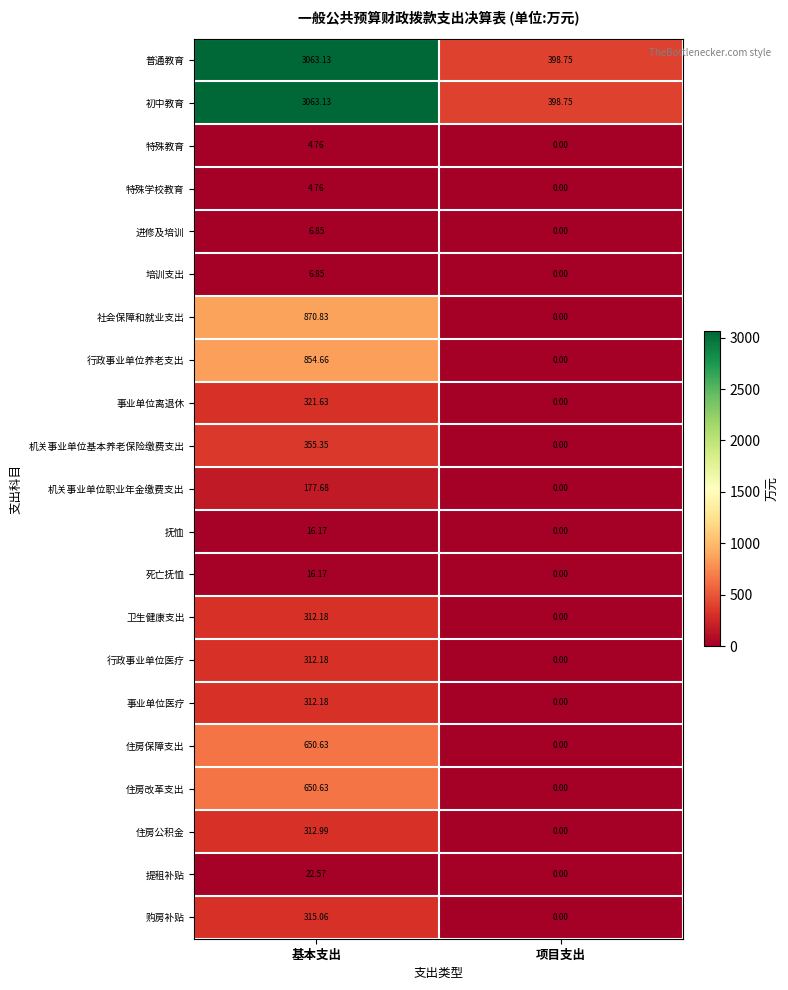

At which label is 机关事业单位职业年金缴费支出 closest to 88?

项目支出